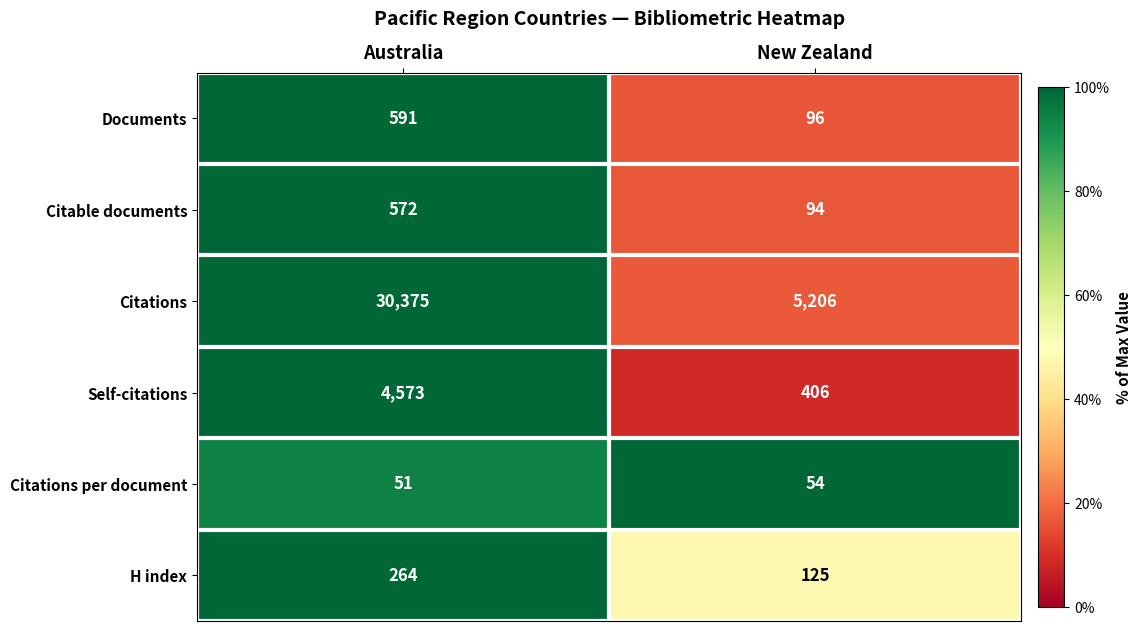

The Documents series shows 591 at Australia. True or false?

True